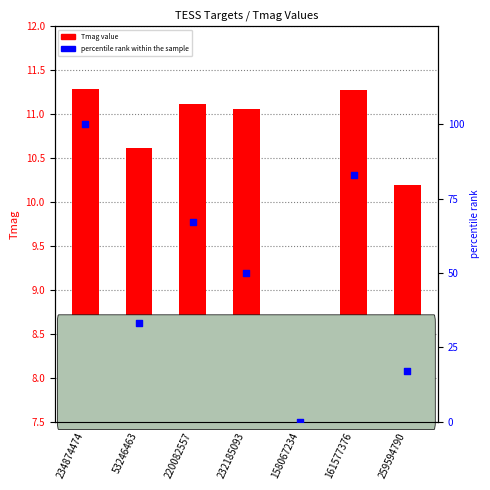

Which series reaches the maximum Y coordinate?

percentile rank within the sample